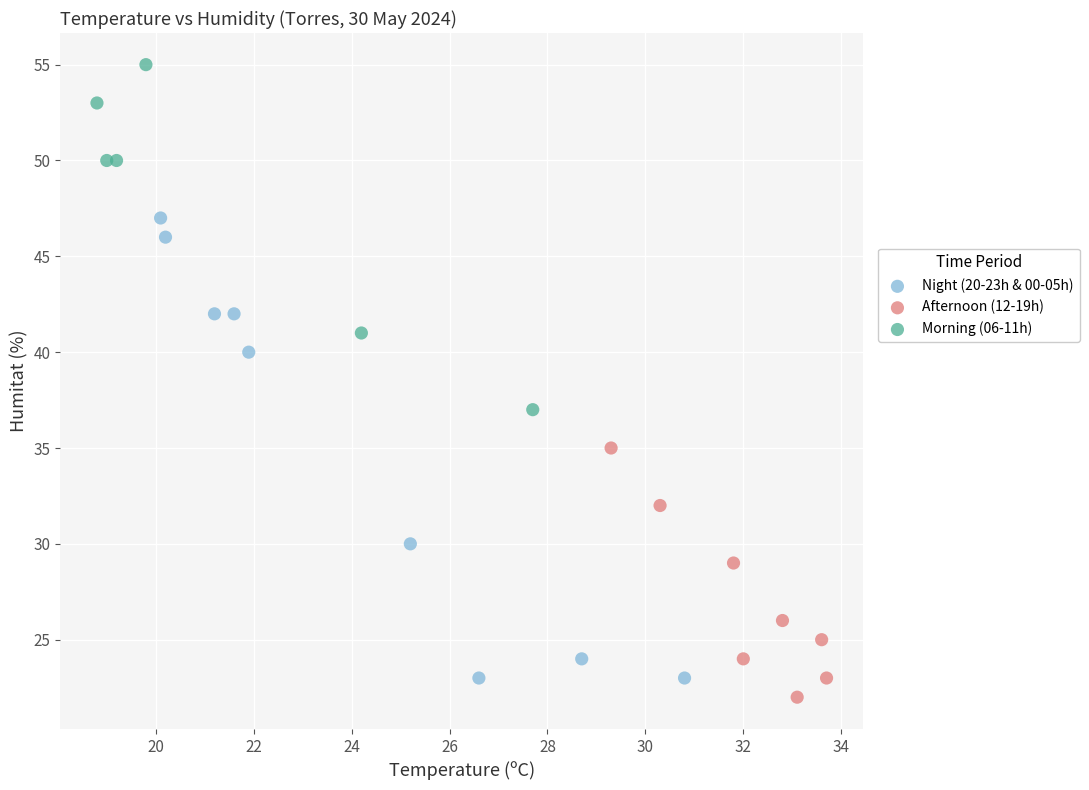

Which series has the widest spread of Y values?

Night (20-23h & 00-05h)